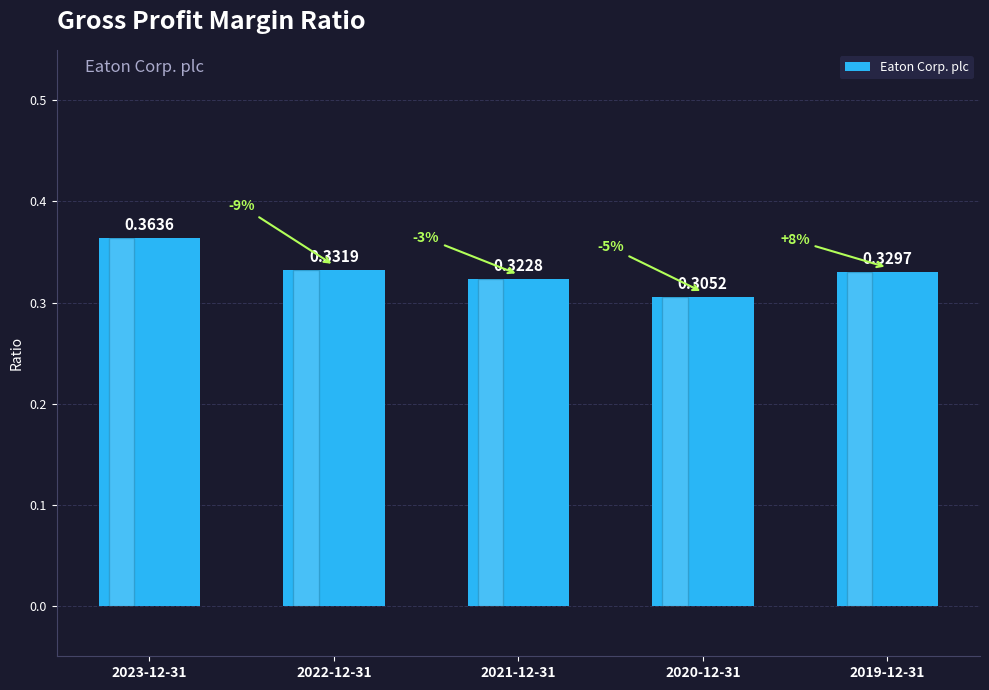

Which category has the highest value across all series?

2023-12-31